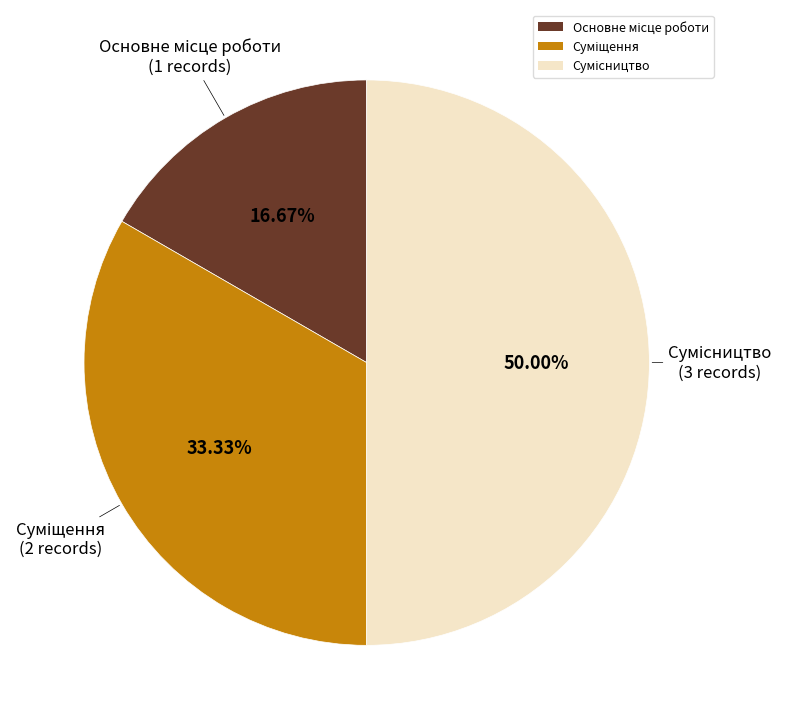

True or false: Сумісництво accounts for 61% of the total.

False